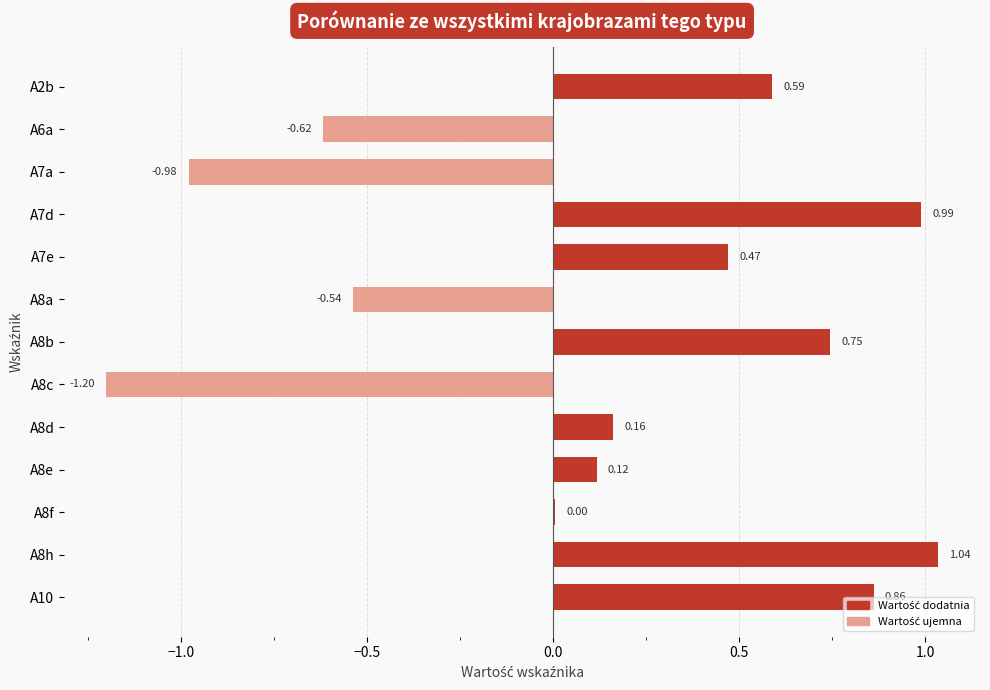

Between A7e and A8c, which is larger?

A7e